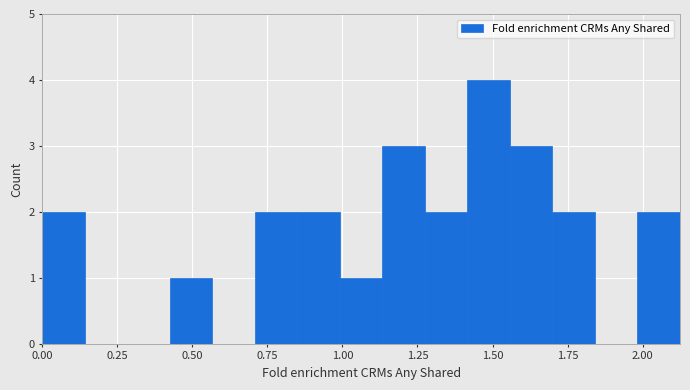

Around what value on the x-axis is the tallest bar? Give the approximate position of its centre, as read against the axis.

1.50